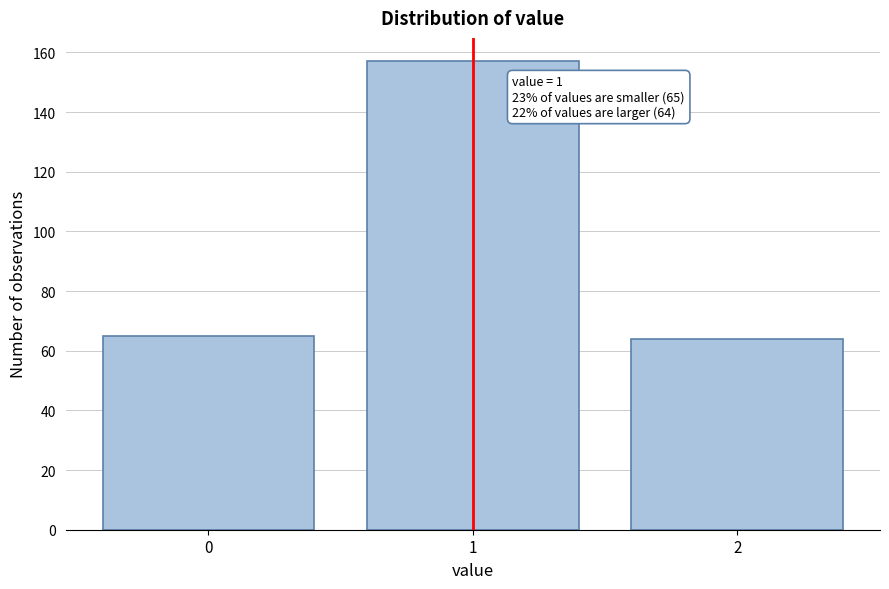

Reading left to right, transcribe all the data shown in this chart.

65	157	64